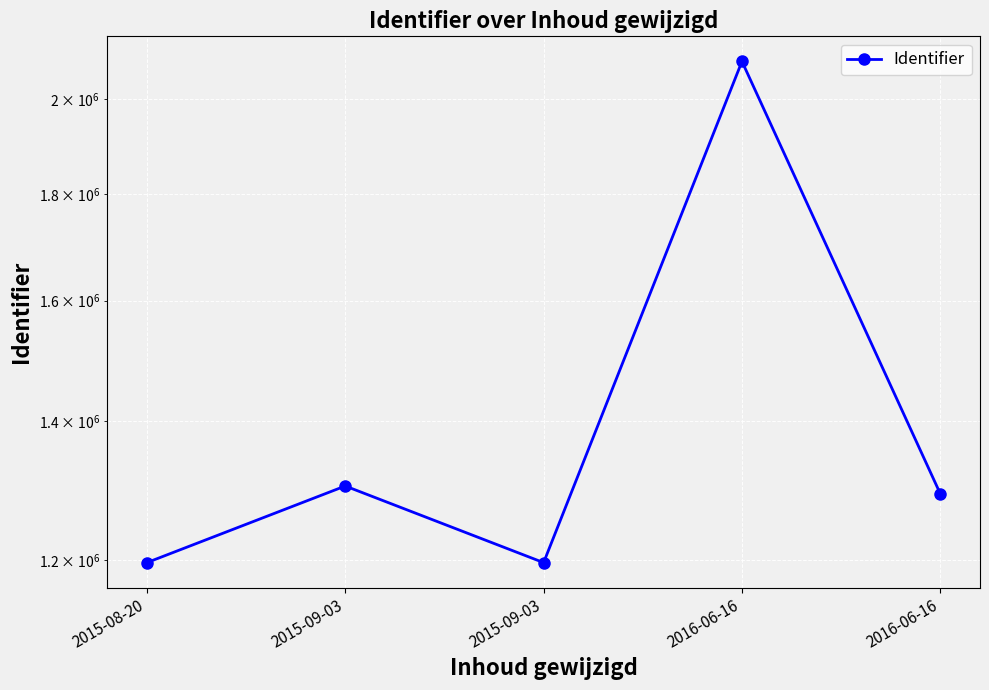

Reading left to right, extract all data points from this chart.

1196998	1302997	1197015	2085262	1291756